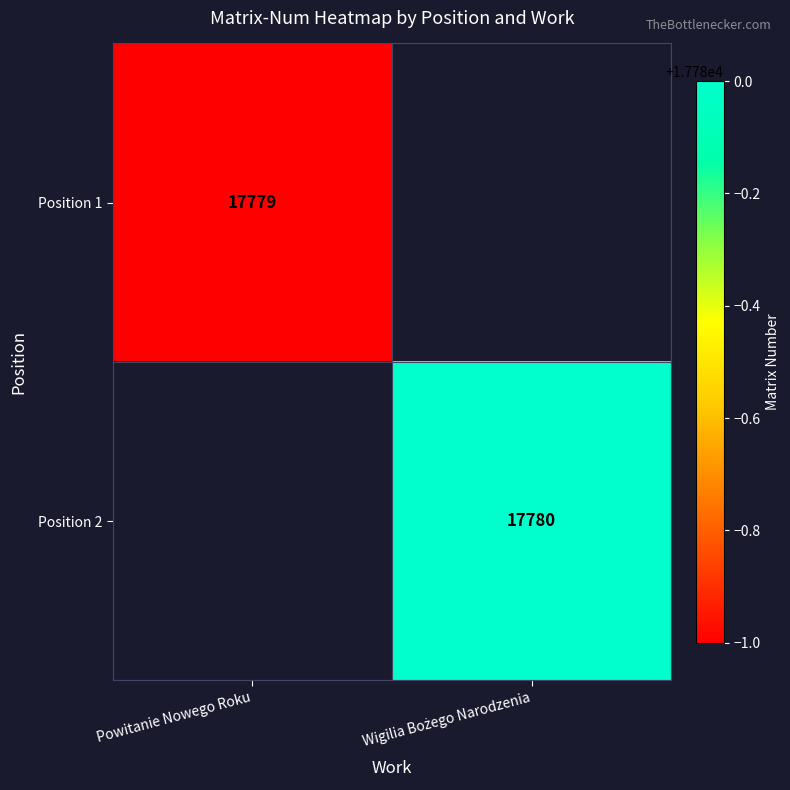

Is it true that Position 1 equals 26321 at Powitanie Nowego Roku?

False